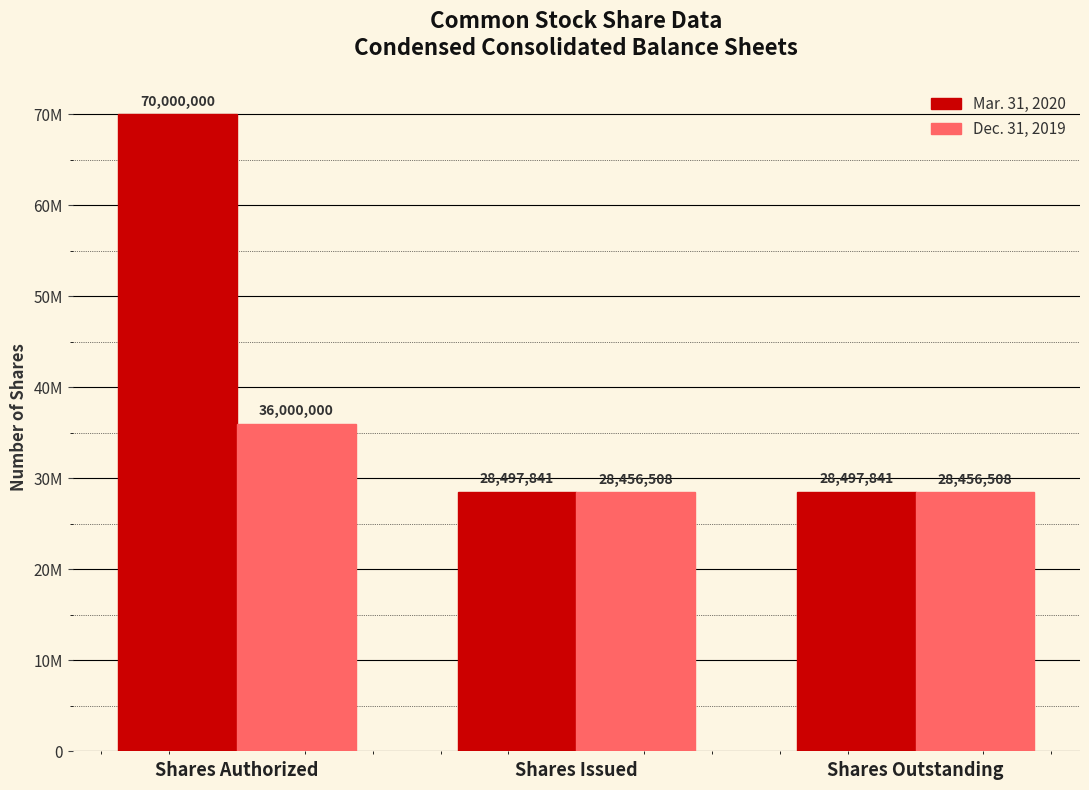

What are all the series names shown in the legend?

Mar. 31, 2020, Dec. 31, 2019